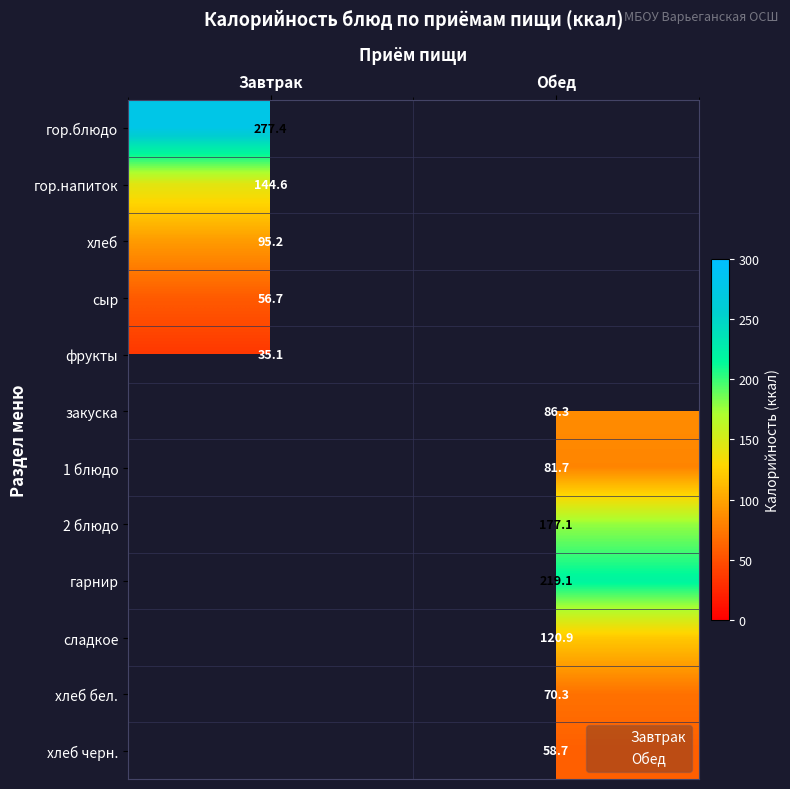

Between Завтрак and Обед, which is larger?

Завтрак